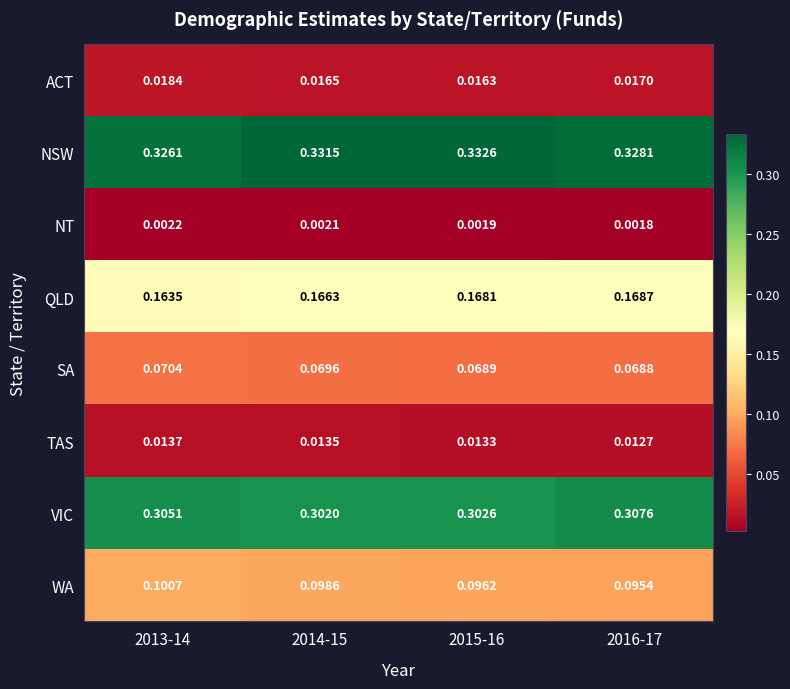

Rank the series at 2015-16 from highest to lowest value.

NSW, VIC, QLD, WA, SA, ACT, TAS, NT